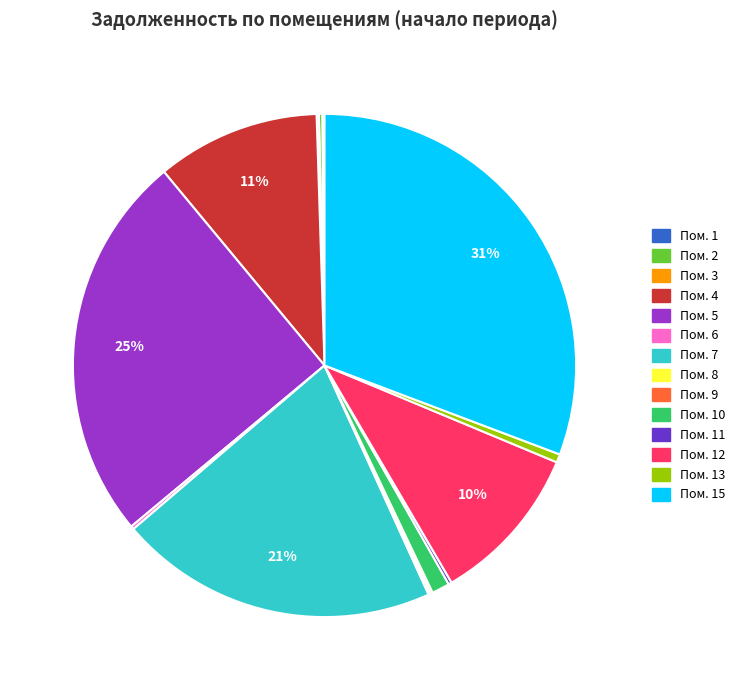

To the nearest percent, what is the difference between the largest and smallest slice percentages?

31%